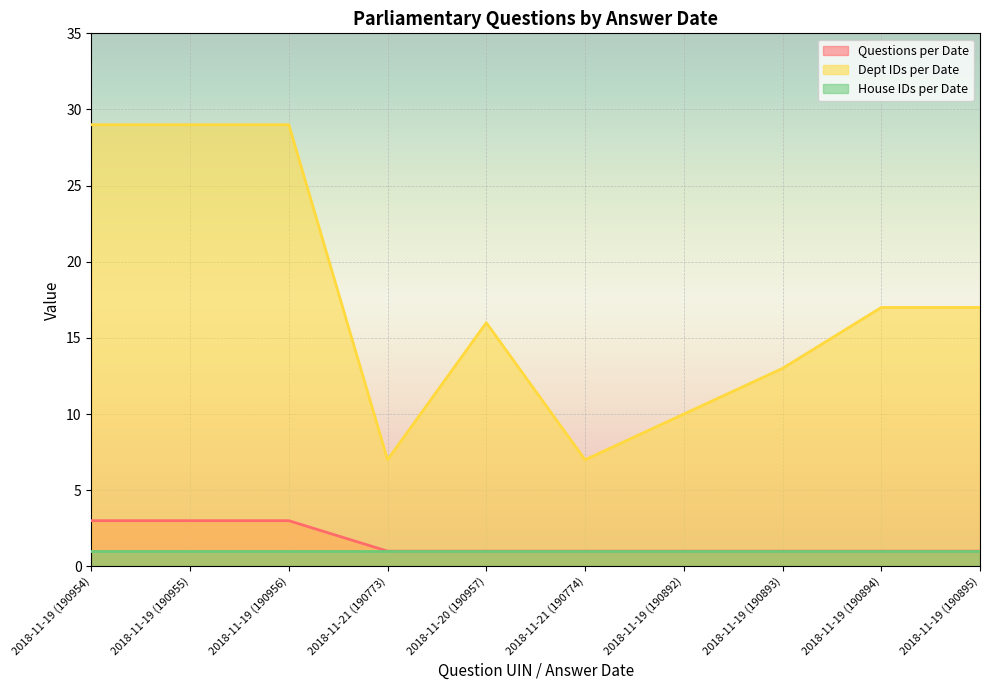

How many lines are shown in the chart?

3